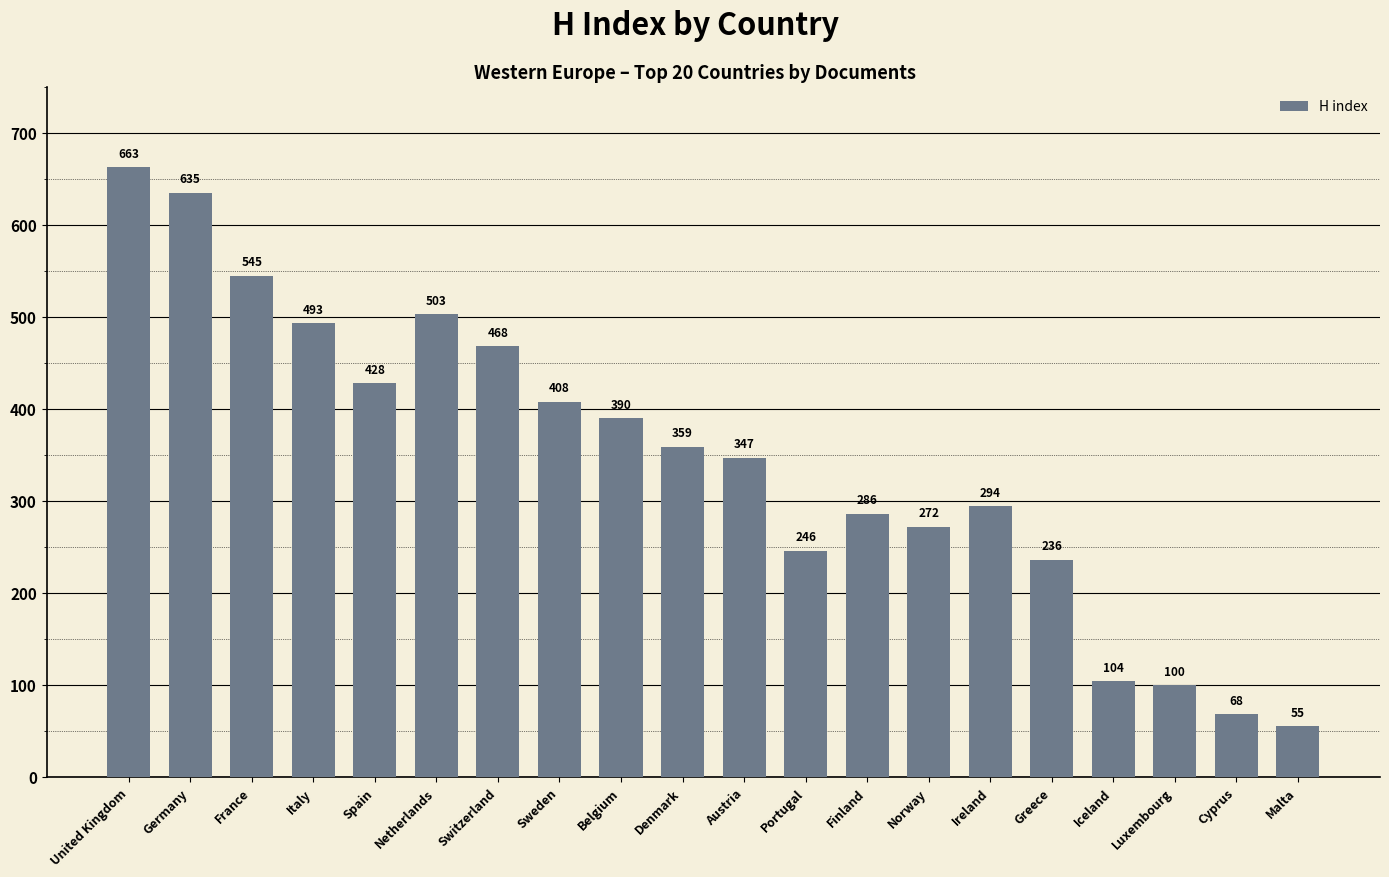

Which label corresponds to the largest value in the chart?

United Kingdom